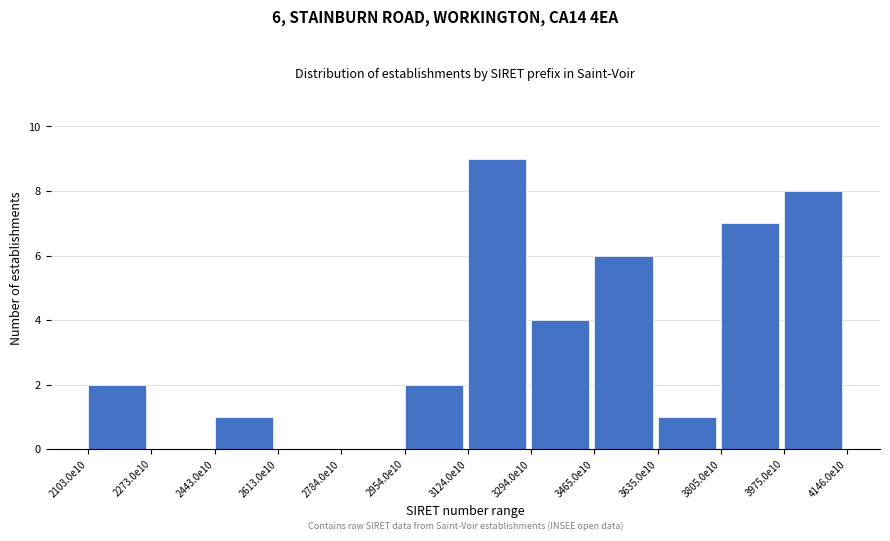

Reading right to left, transcribe all the data shown in this chart.

3975.0e10=8	3805.0e10=7	3635.0e10=1	3465.0e10=6	3294.0e10=4	3124.0e10=9	2954.0e10=2	2784.0e10=0	2613.0e10=0	2443.0e10=1	2273.0e10=0	2103.0e10=2